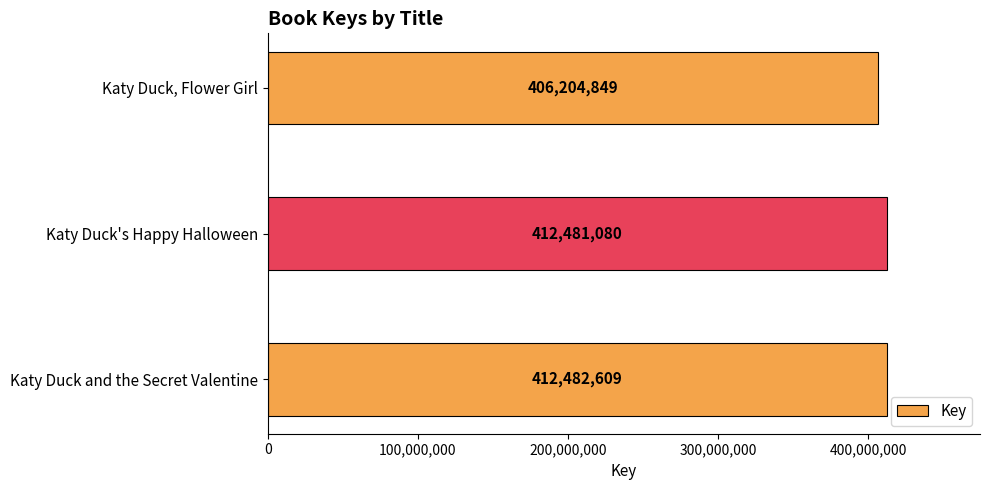

The value at Katy Duck and the Secret Valentine is 682420524. True or false?

False